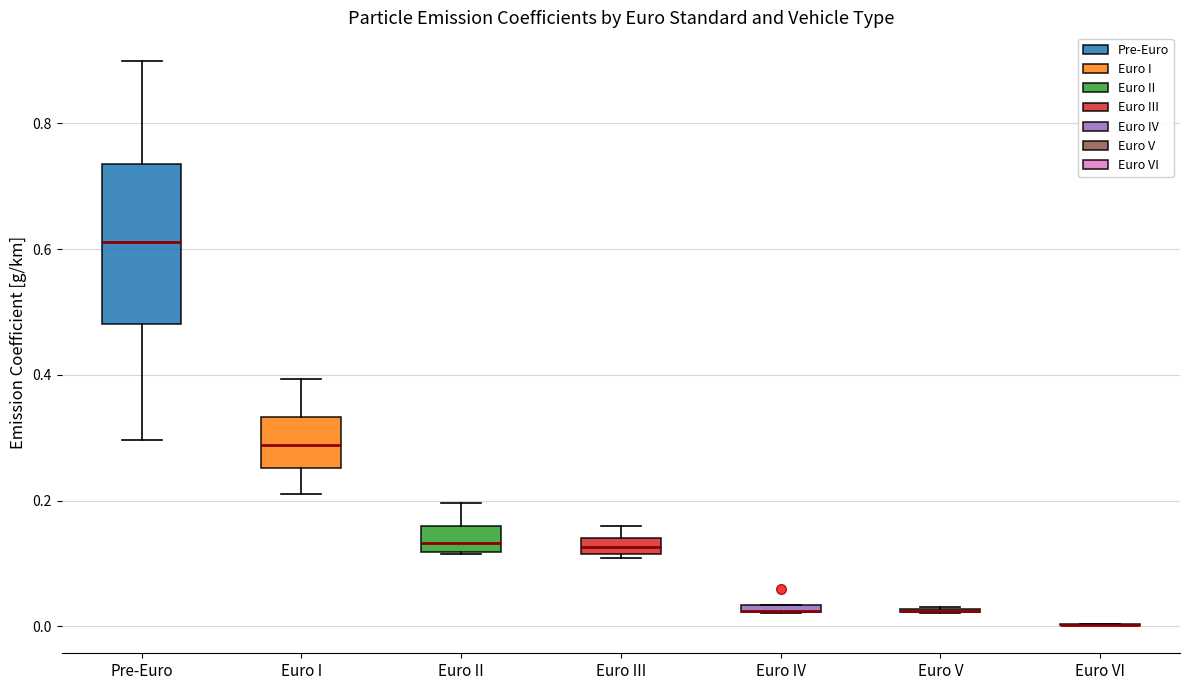

Which box is the tallest, from its lower edge to its upper edge?

Pre-Euro